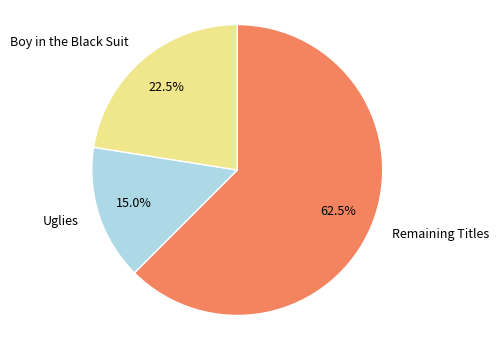

Which category has the biggest portion of the pie?

Remaining Titles